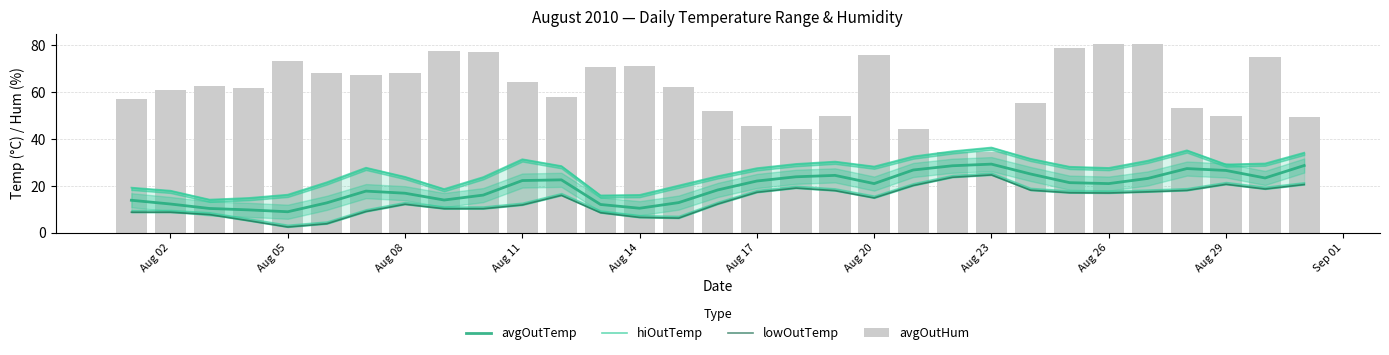

Is the value of lowOutTemp at Aug 26 greater than the value of avgOutTemp at Aug 11?

No